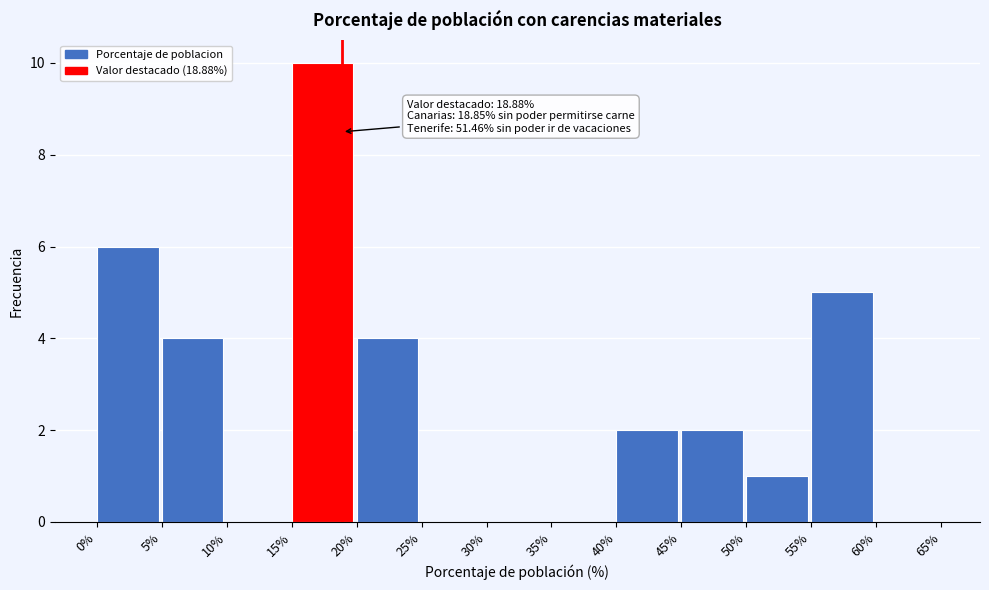

Over which range of the x-axis is the bar tallest?

15% to 20%